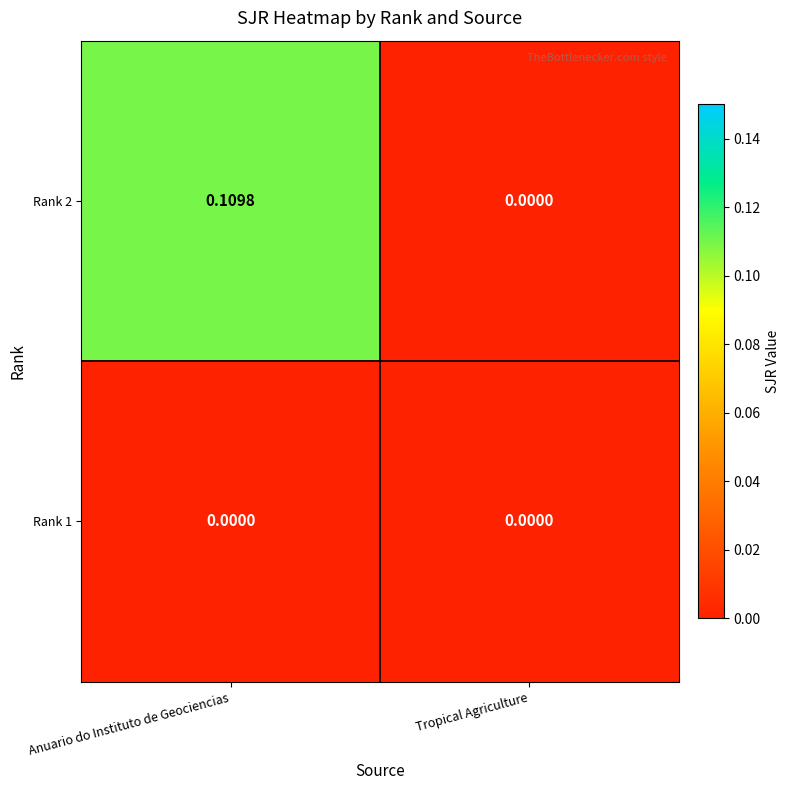

Which label corresponds to the largest value in the chart?

Anuario do Instituto de Geociencias